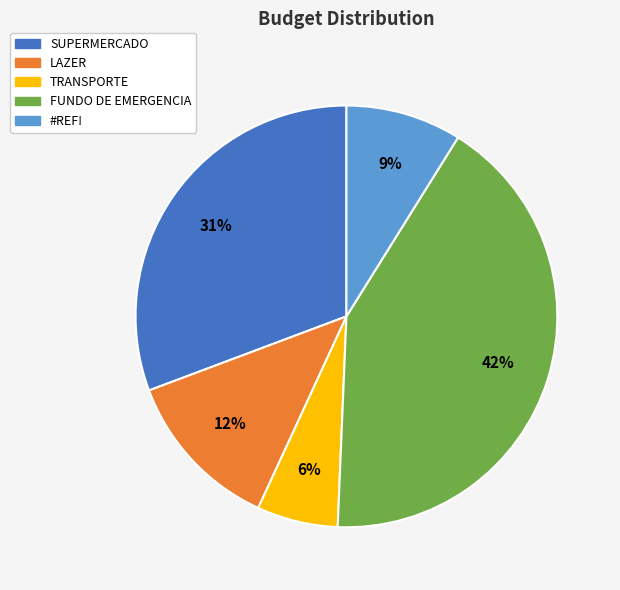

Is the sum of SUPERMERCADO and #REF! greater than half?

No